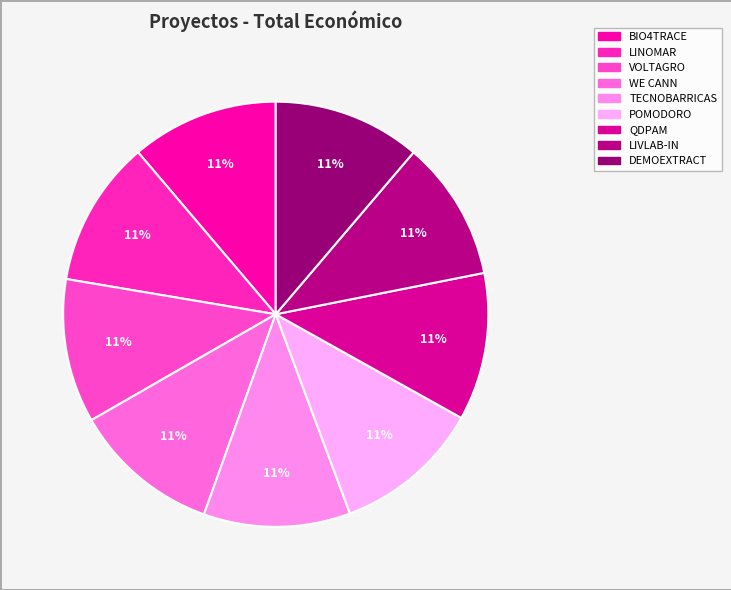

Does any single category account for the majority?

No